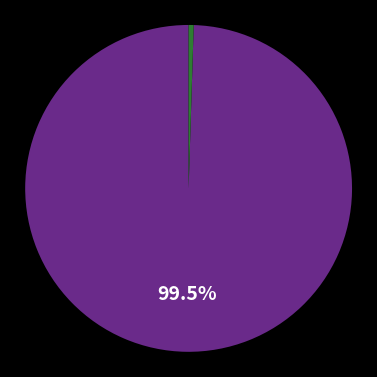

Is there any slice that represents more than half of the pie?

Yes